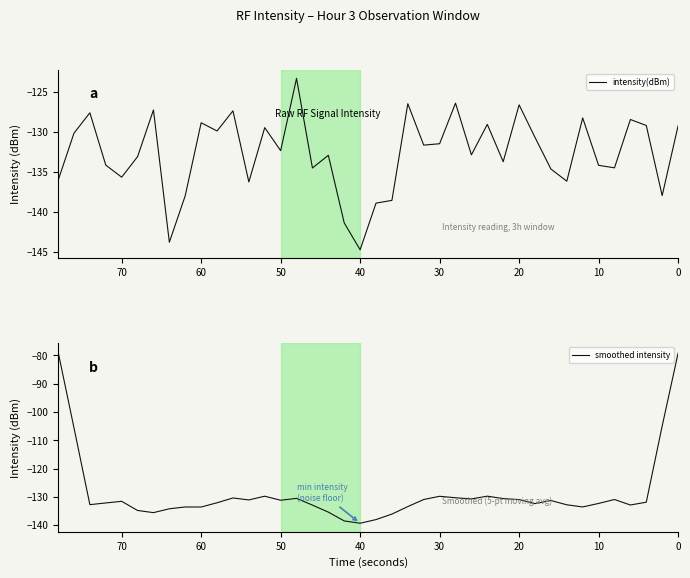

Which series has the largest total across all categories?

smoothed intensity